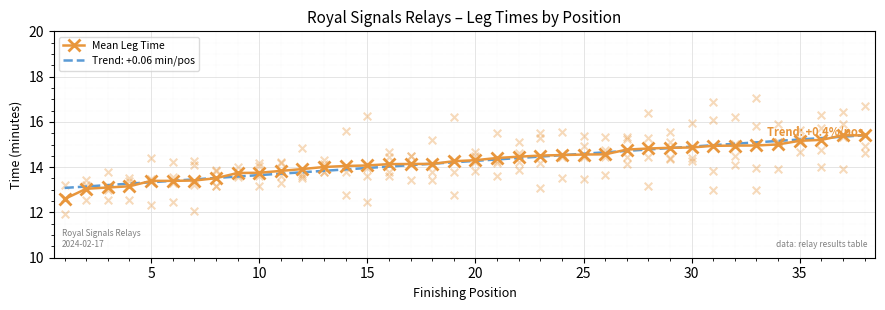

The Mean Leg Time series shows 14.1 at 15. True or false?

True